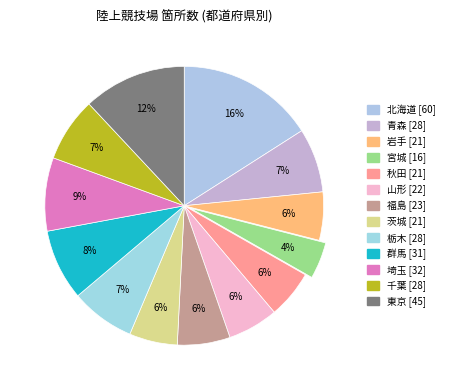

How many slices are in this pie chart?

13